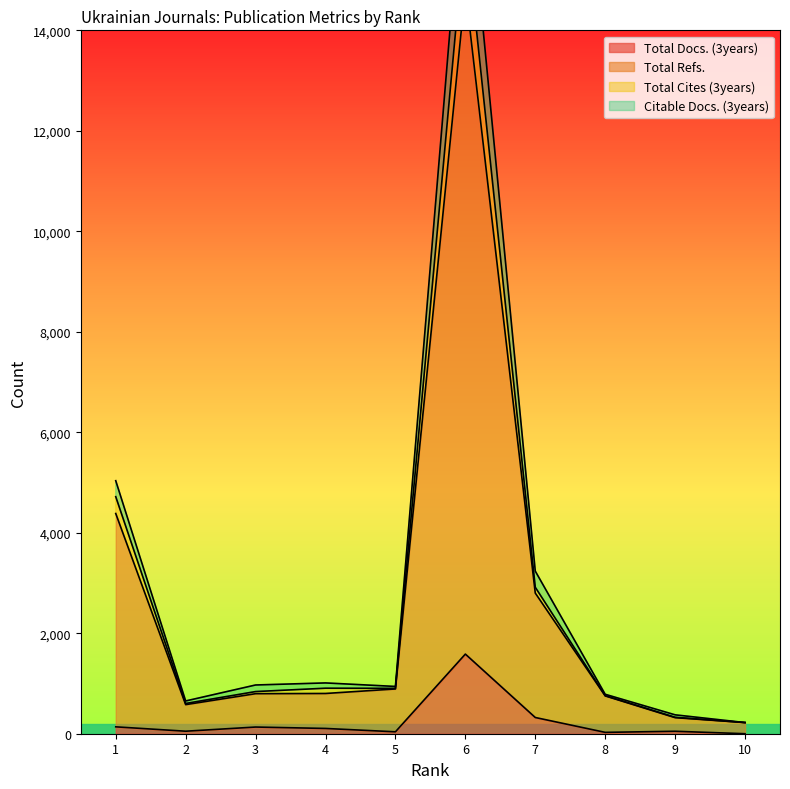

What is the approximate value of Total Docs. (3years) at 7, to the nearest 100?

300